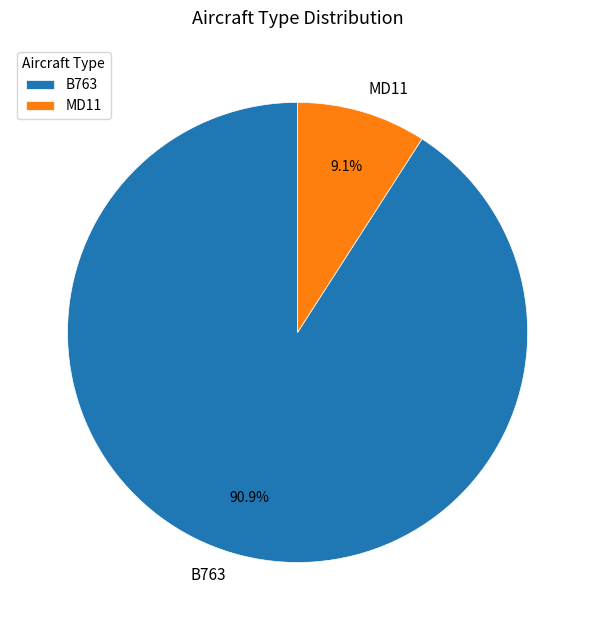

Which slice is the largest?

B763